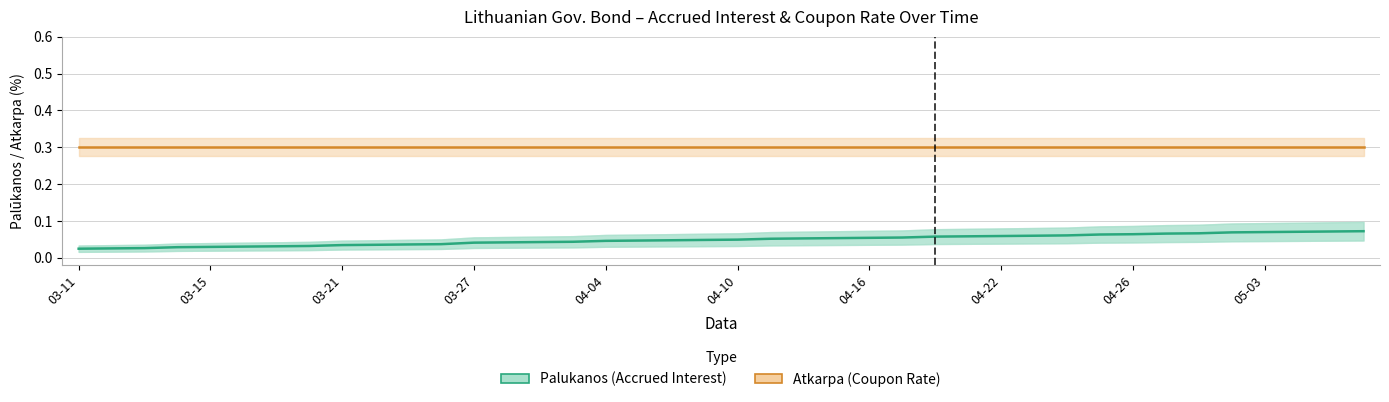

At which label is the value closest to 0?

03-11